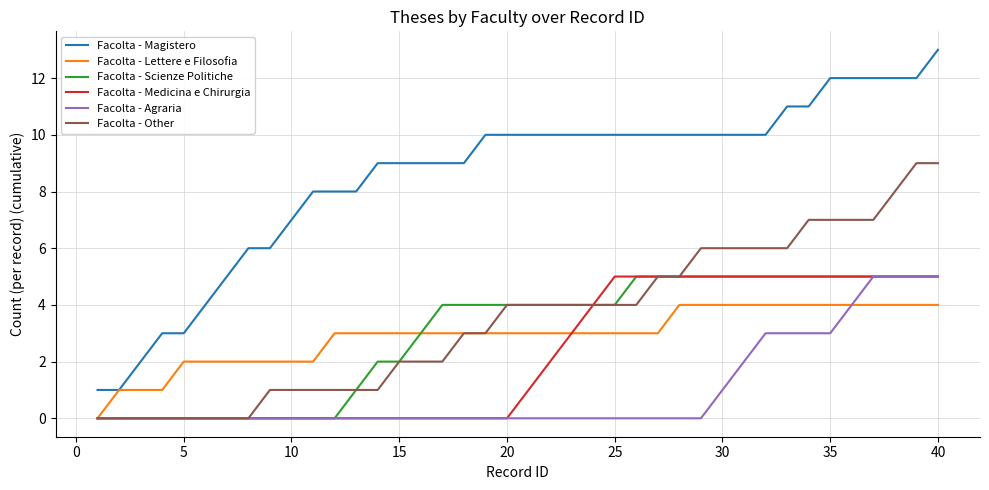

What is the highest value of the Facolta - Medicina e Chirurgia series?

5